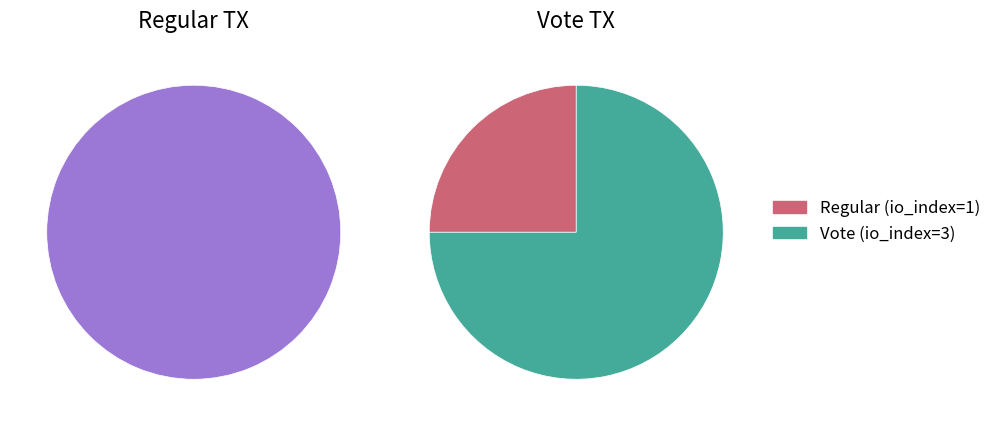

Count the number of slices in the pie.

2